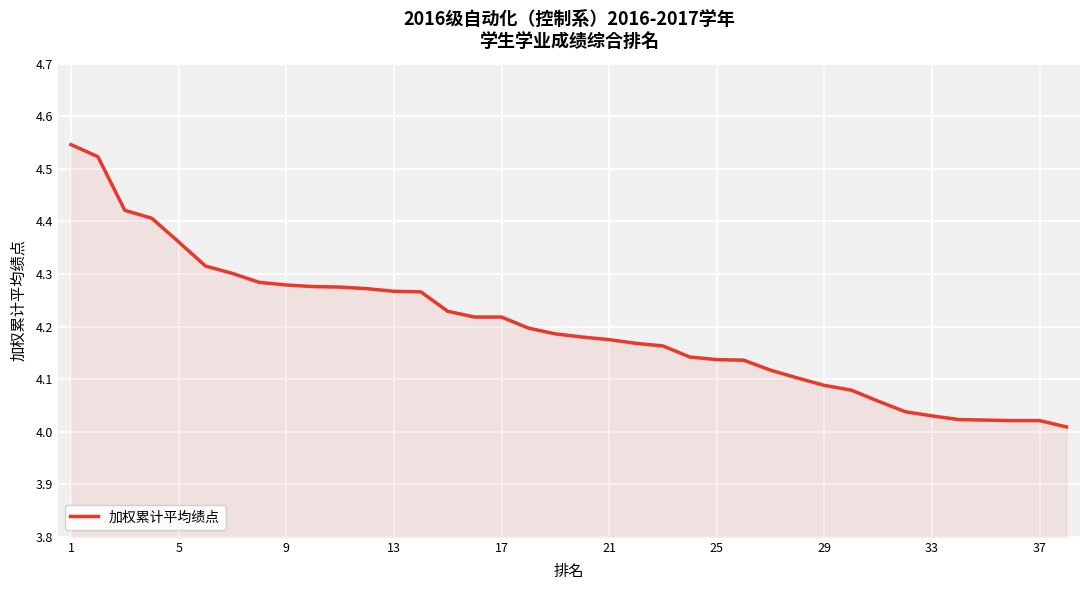

What is the difference between the maximum and minimum values?

0.5